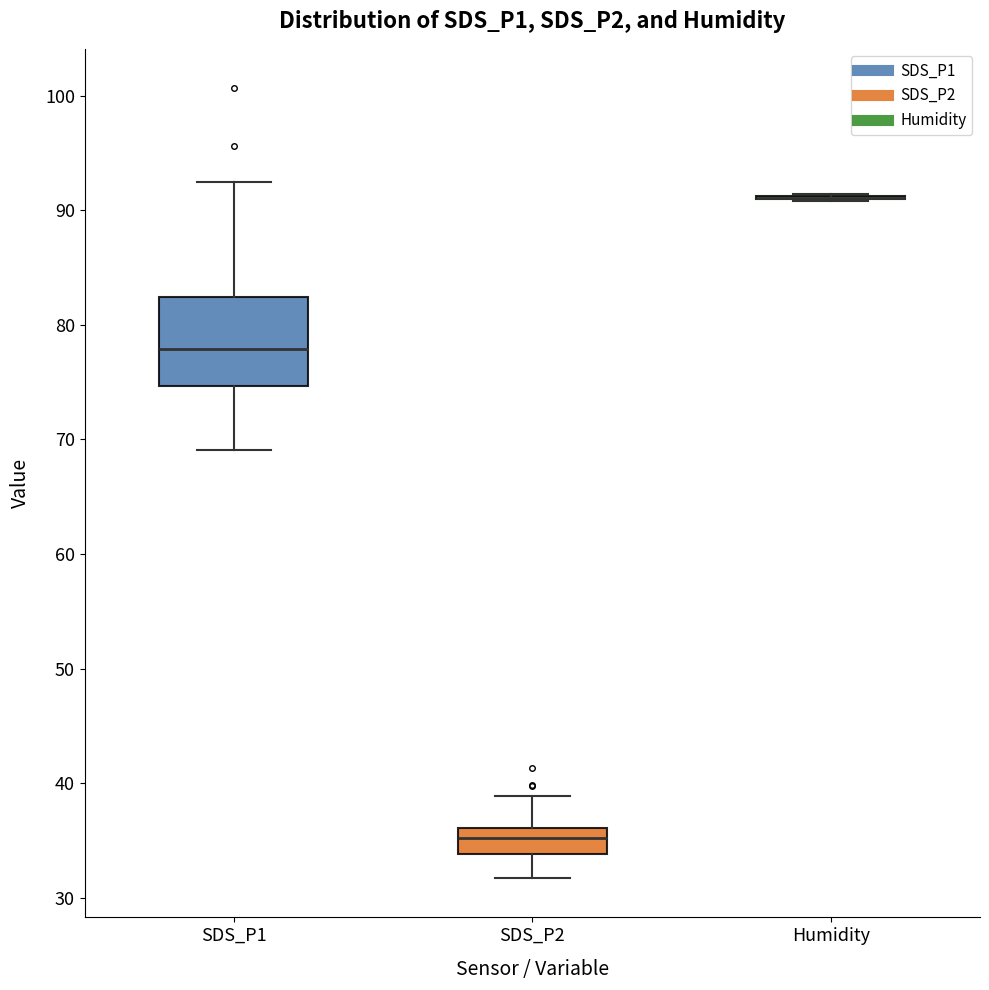

Comparing the boxes themselves (not the whiskers), which one is the tallest?

SDS_P1